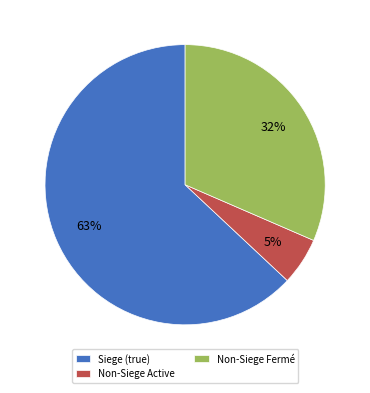

True or false: Non-Siege Fermé accounts for 32% of the total.

True